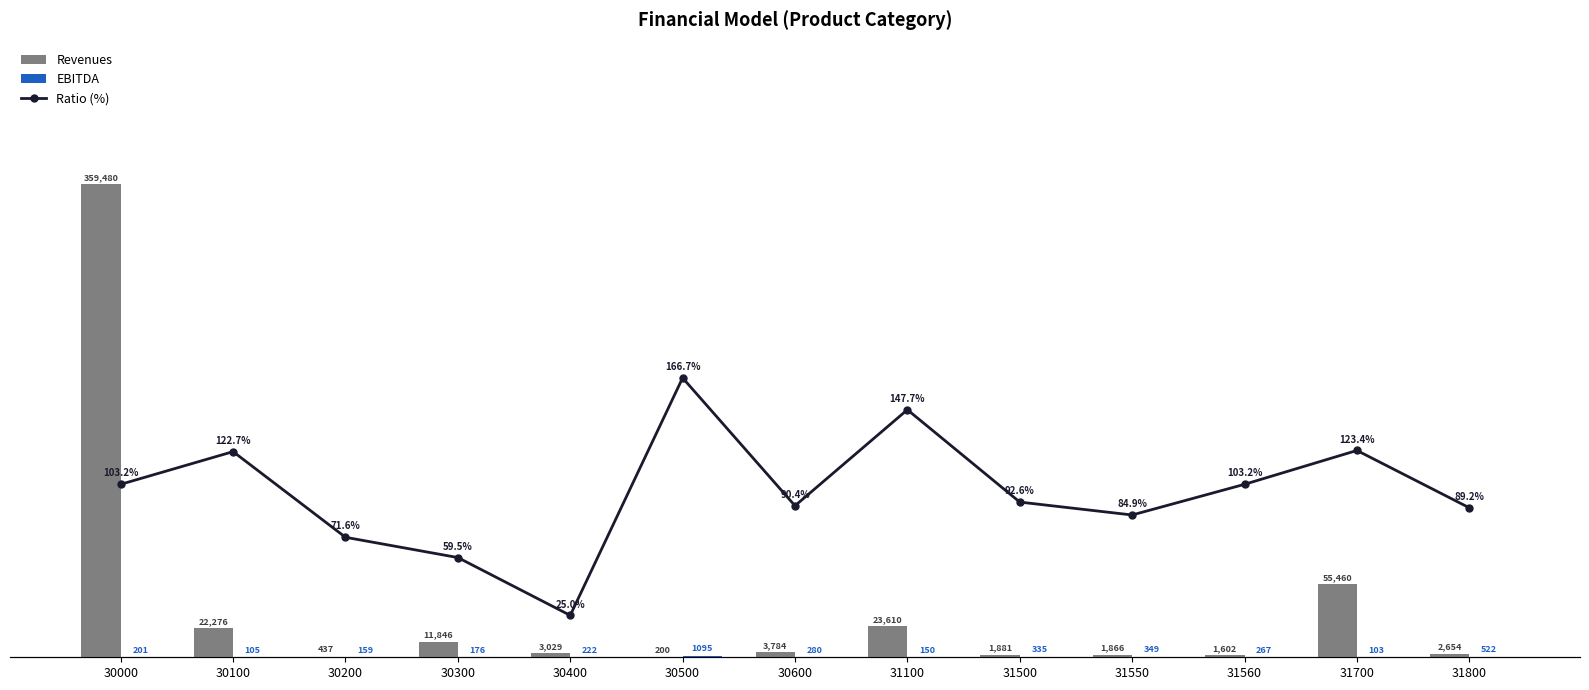

What is the difference between the Ratio (%) values at 31560 and 30600?

12.8